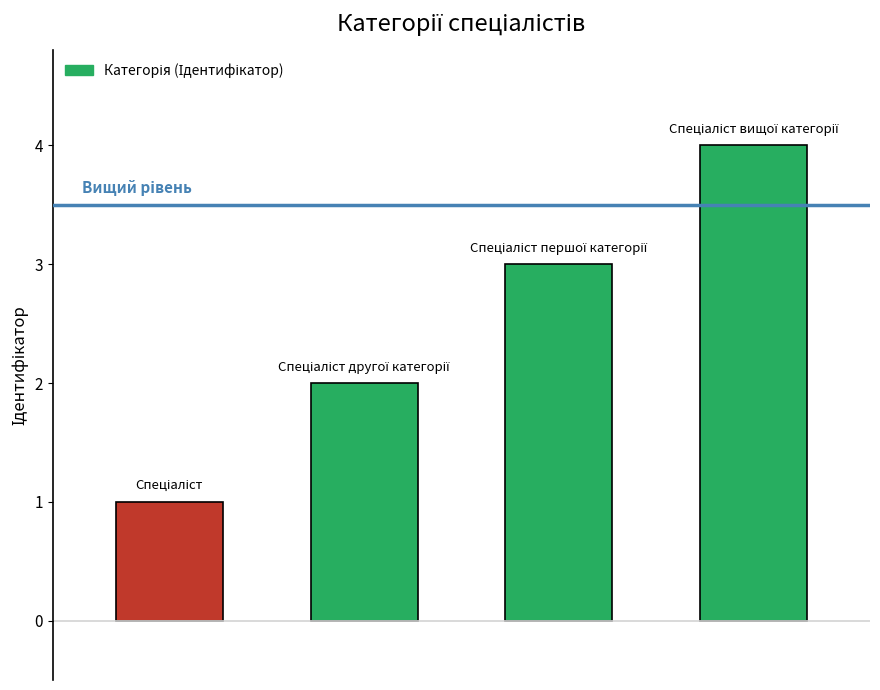

Count the values in the range 2 to 4.

3